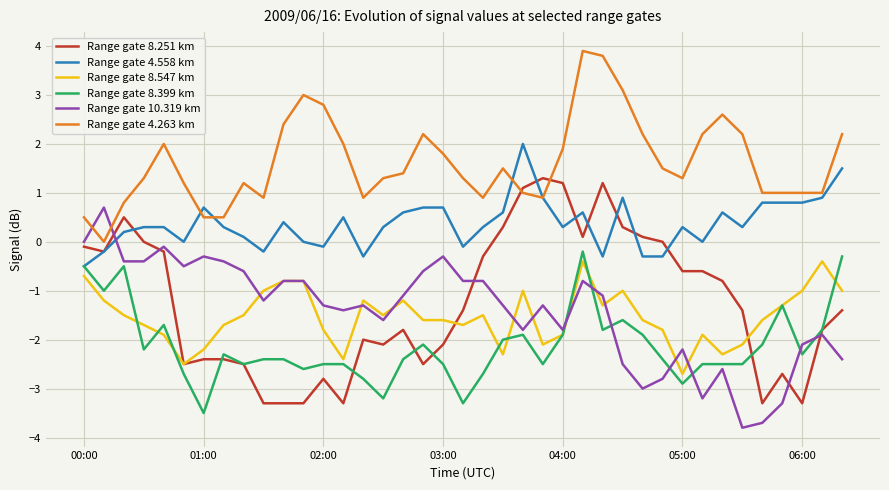

Which series has the largest total across all categories?

Range gate 4.263 km